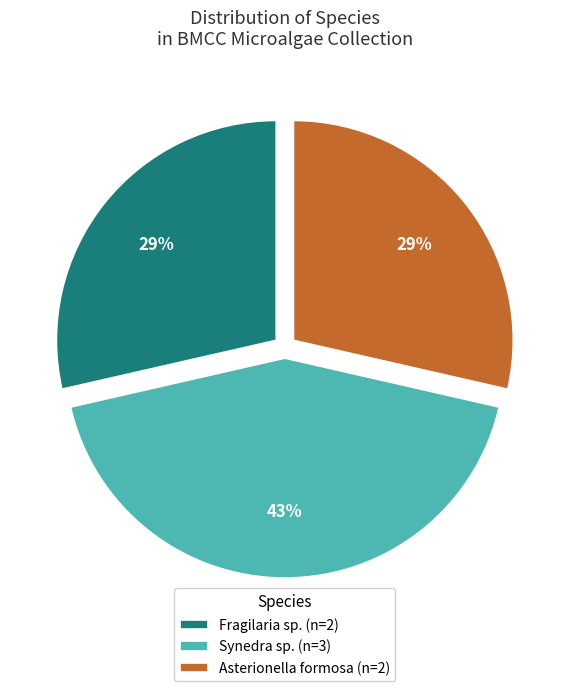

What percentage is the Synedra sp. (n=3) slice, to the nearest percent?

43%